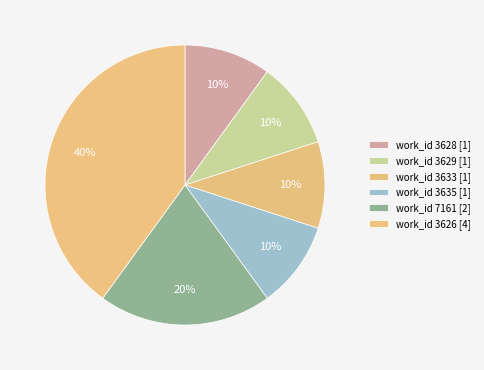

To the nearest percent, what is the average slice percentage?

17%